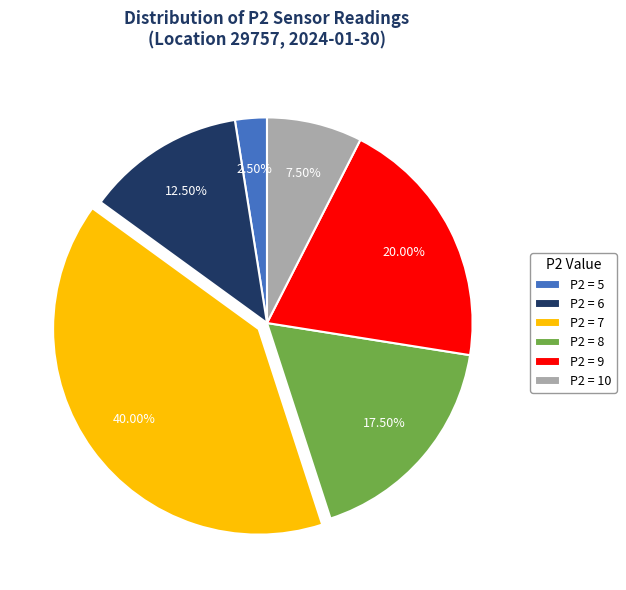

Do P2 = 8 and P2 = 6 together represent more than half of the pie?

No